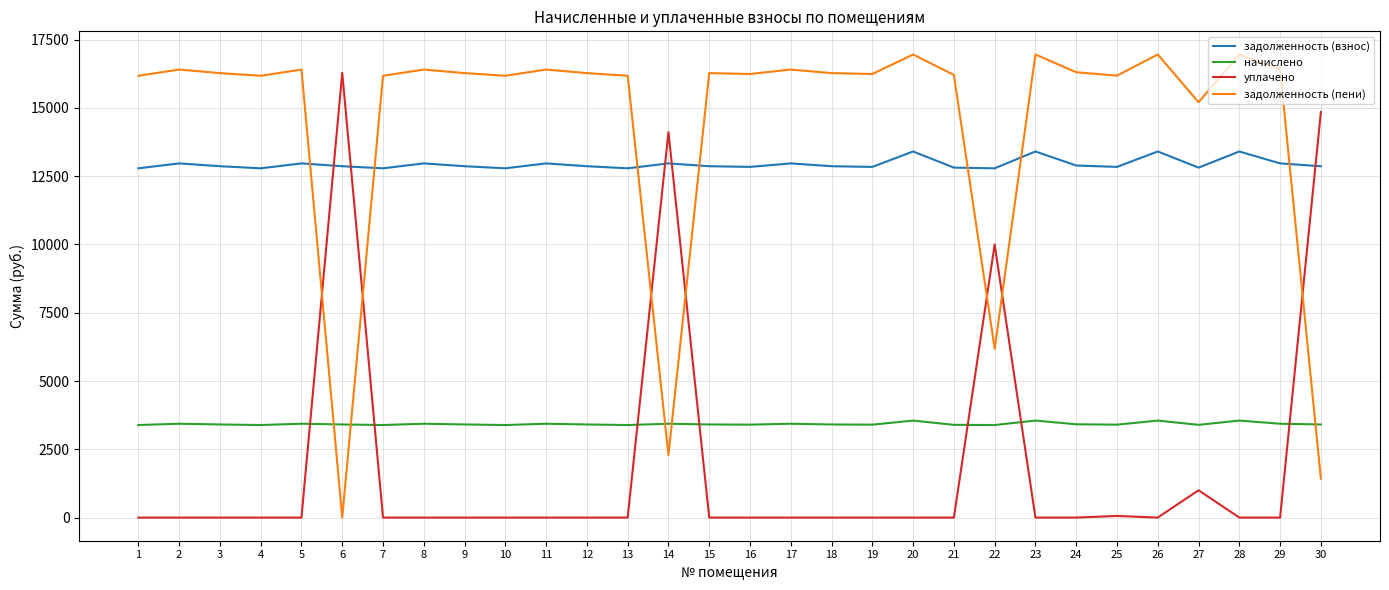

The задолженность (пени) series shows 16274.5 at 12. True or false?

True